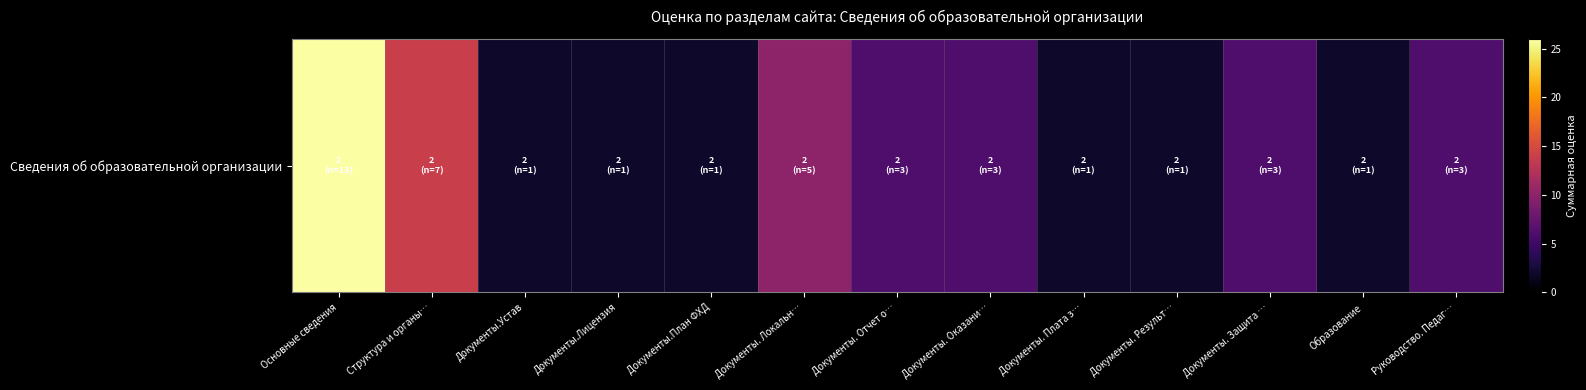

Where does the data first go above 6?

Основные сведения